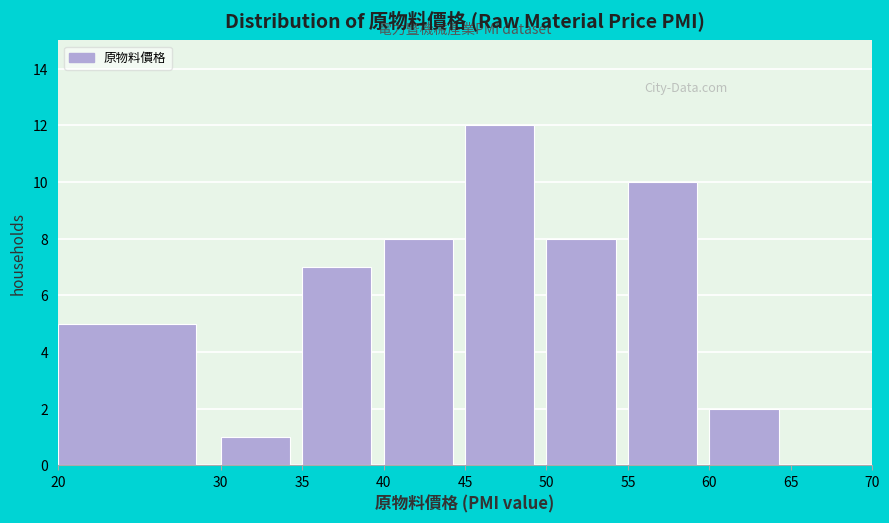

How tall is the bar that spans 60 to 65 on the x-axis? The values are not printed on the chart, so give them approximately, as read against the axis.

2